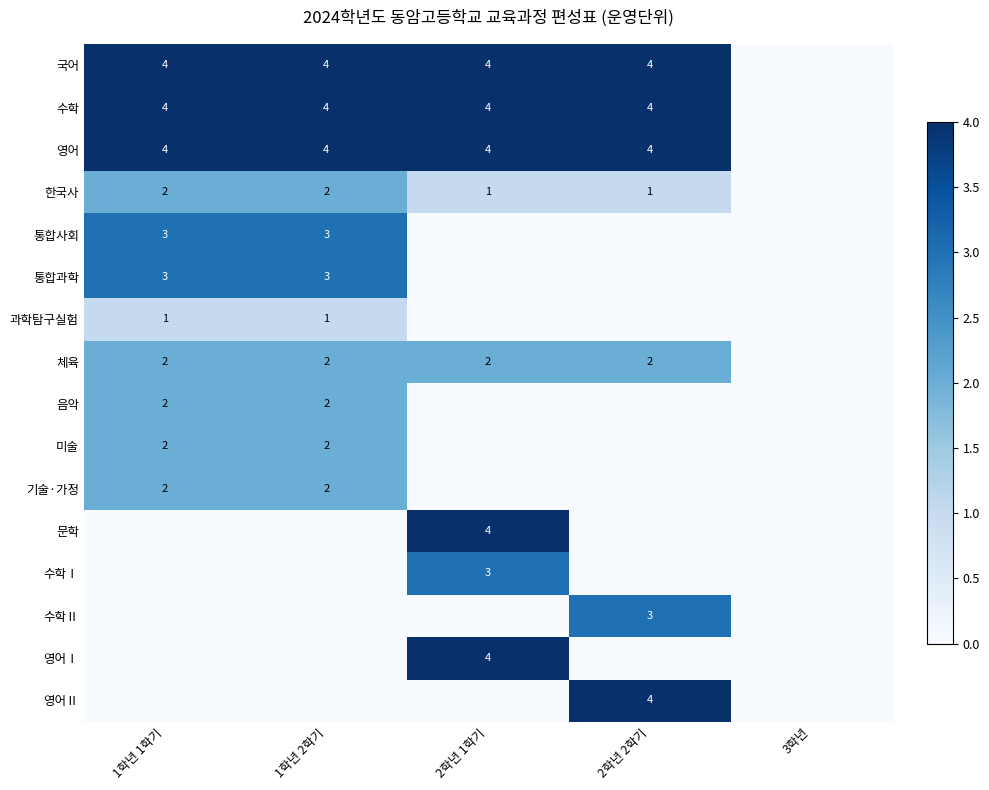

The value of 수학Ⅰ at 2학년 1학기 is 4. True or false?

False